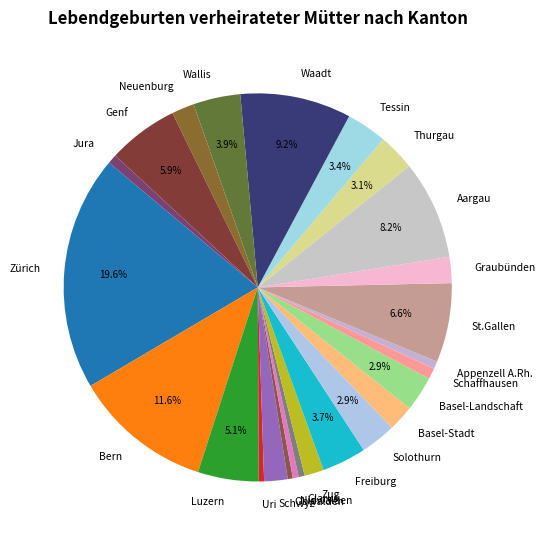

Which slice is the largest?

Zürich